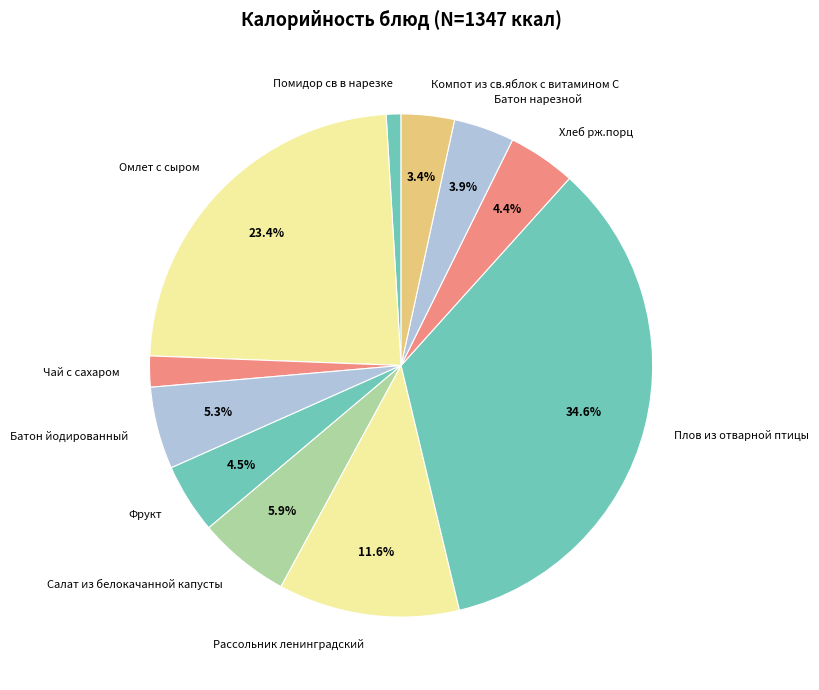

To the nearest percent, what is the combined percentage of Батон йодированный and Батон нарезной?

9%